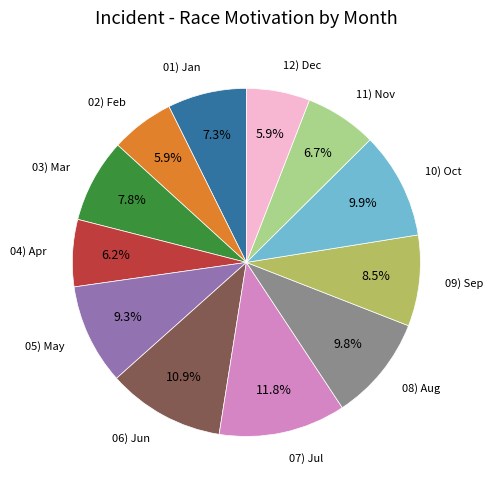

Is there any slice that represents more than half of the pie?

No